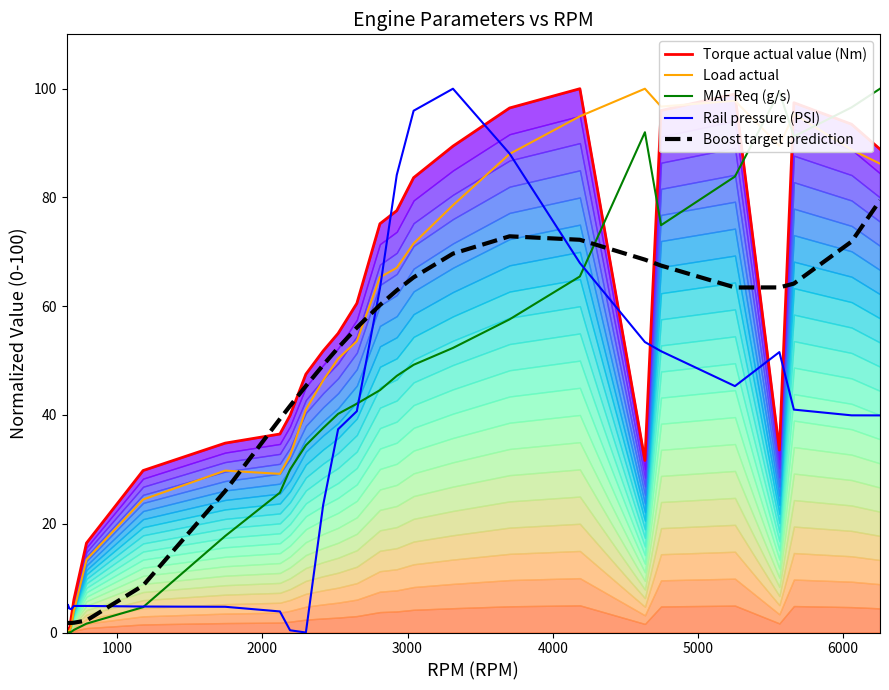

In Load actual, how many points are lower than both neighbors (excluding endpoints)?

7